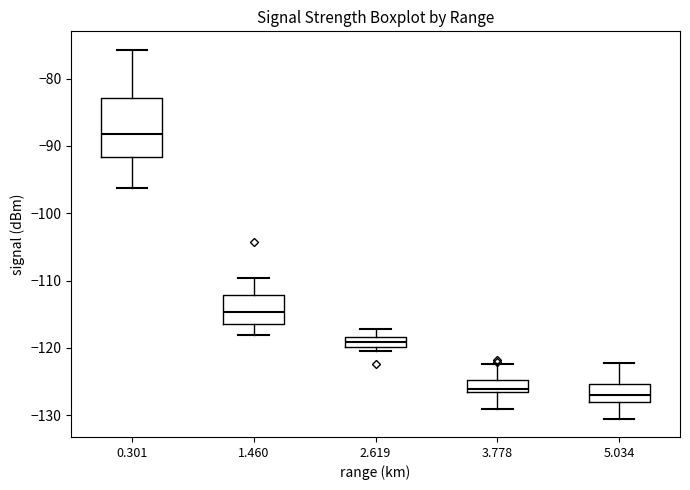

Where does the median line of the box at x = 0.301 sit on the y-axis? The values are not printed on the chart, so give them approximately, as read against the axis.

-88